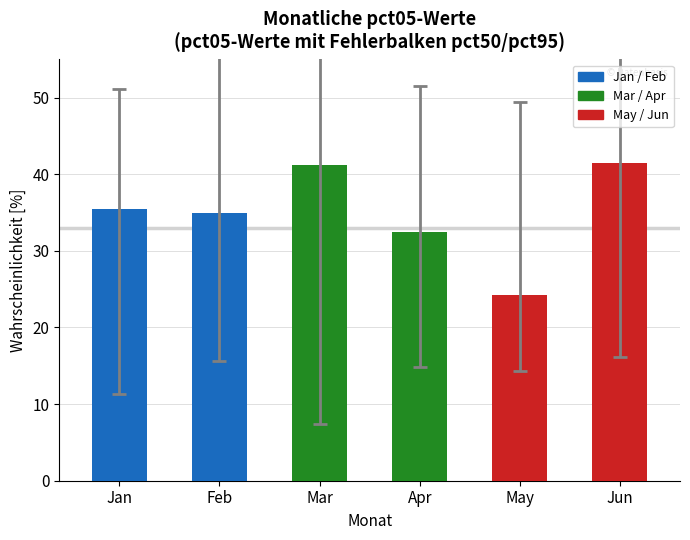

Which has a higher value, Jun or Feb?

Jun